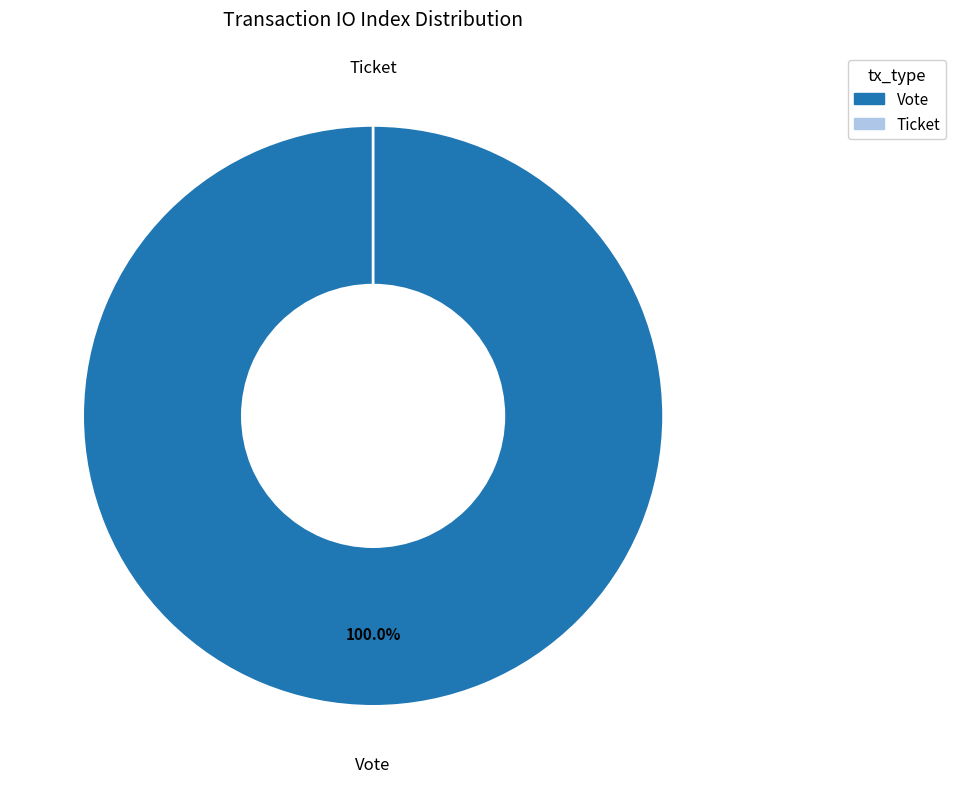

Count the number of slices in the pie.

2